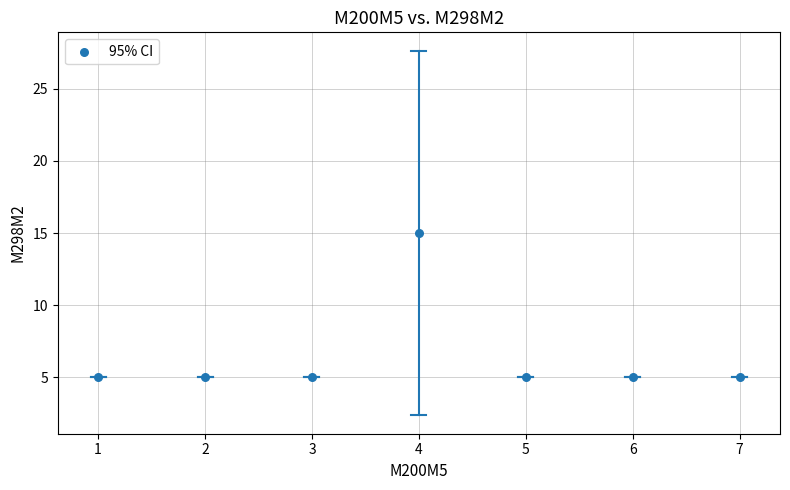

What is the range of X values (max minus min)?

6